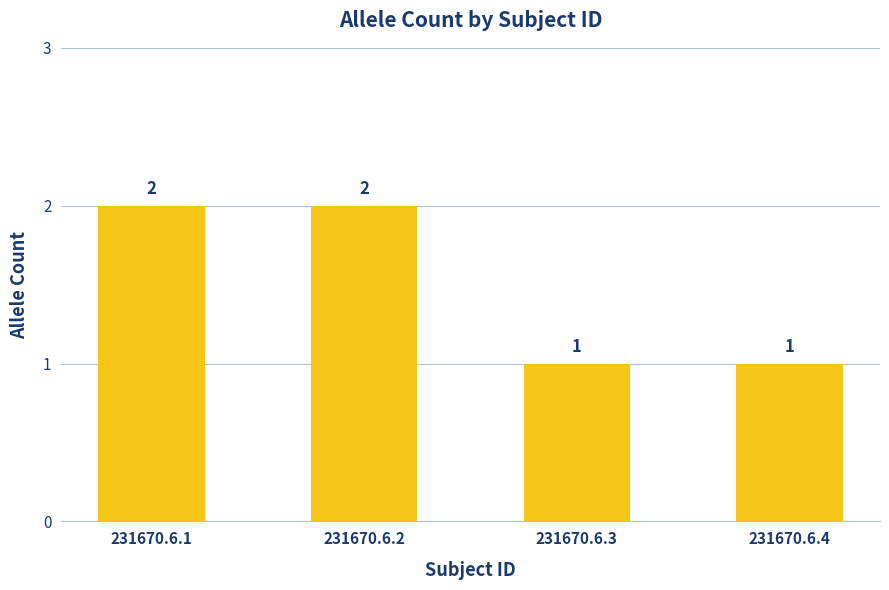

What is the sum of all values?

6